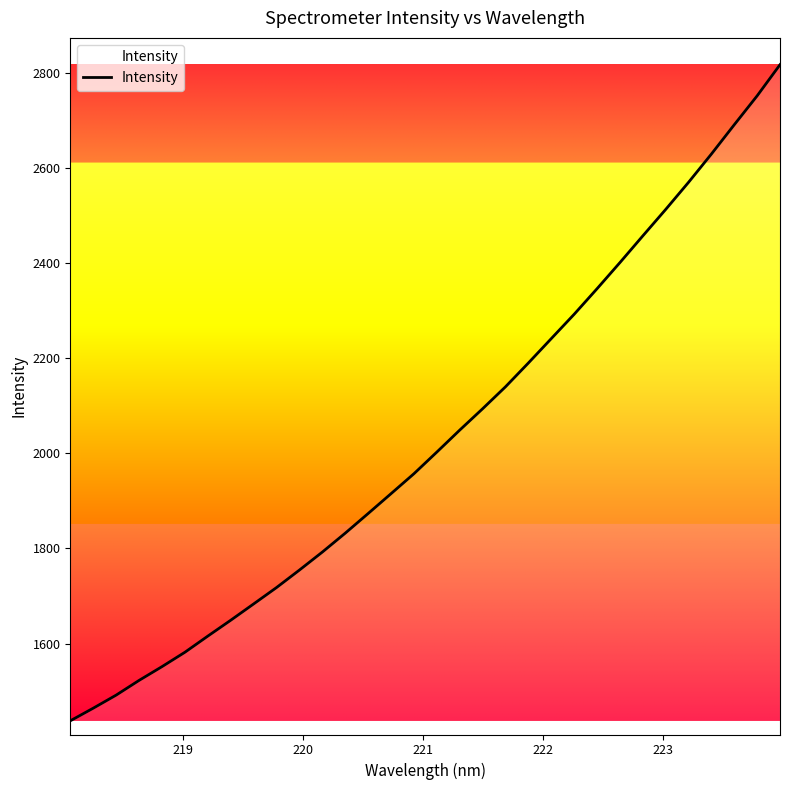

What is the difference between the maximum and minimum values?

1379.1